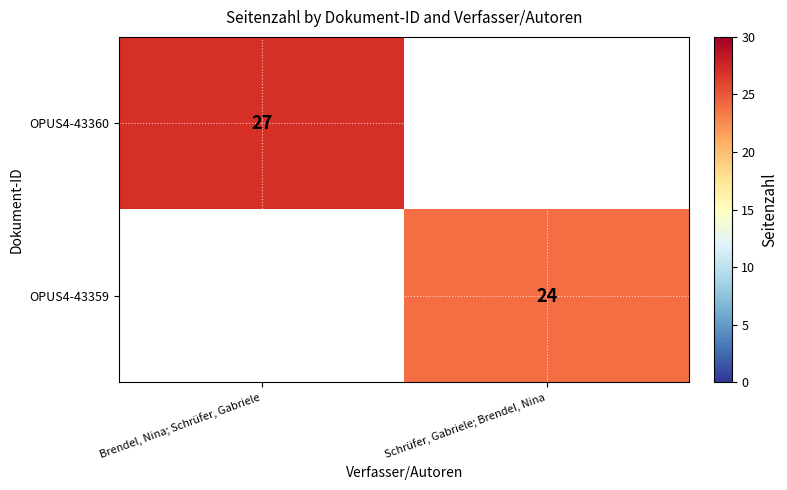

The OPUS4-43360 series shows 27 at Brendel, Nina; Schrüfer, Gabriele. True or false?

True